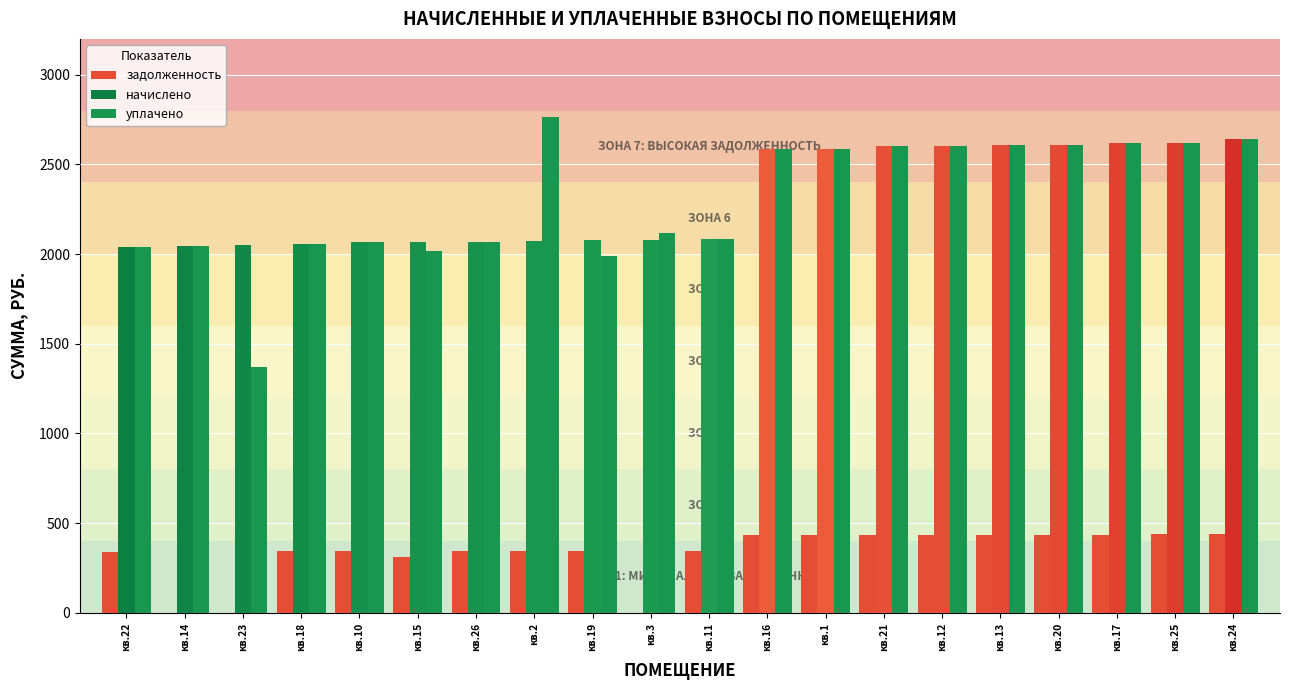

What is the difference between the second highest and second lowest values in the начислено series?

574.6